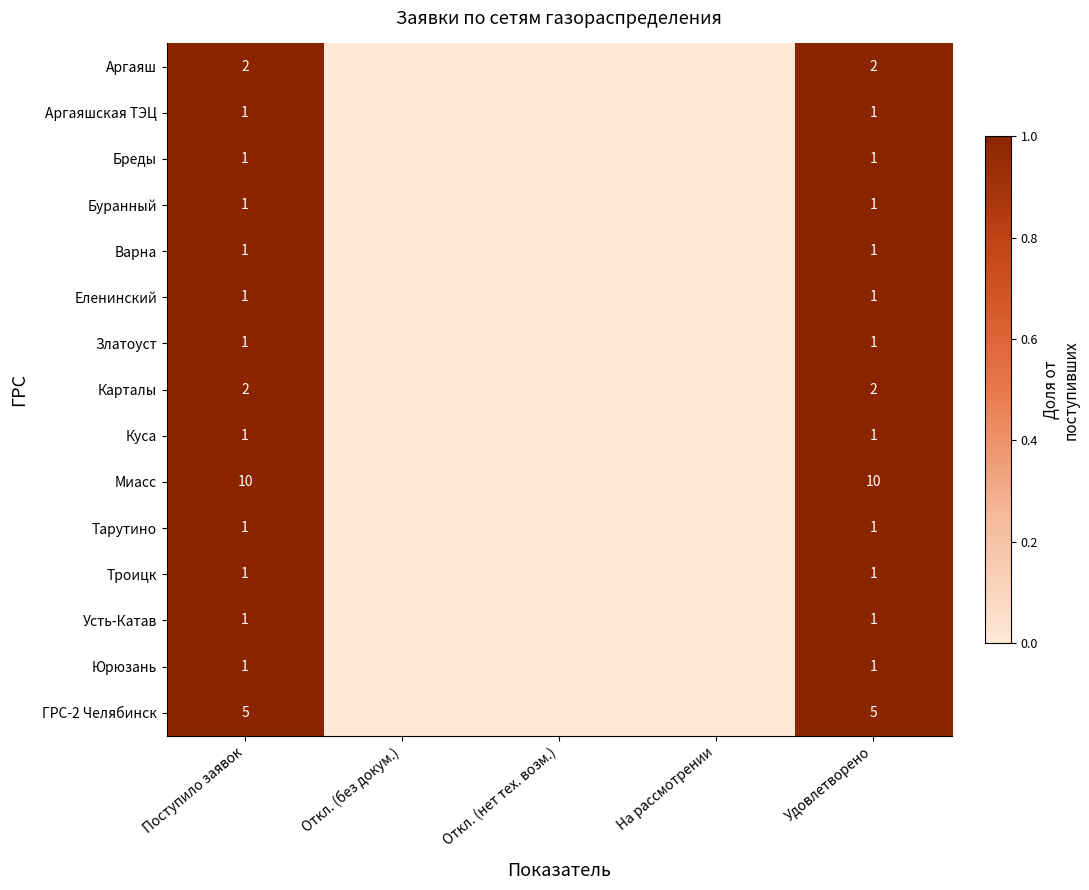

What is the total value across all series at Поступило заявок?

30